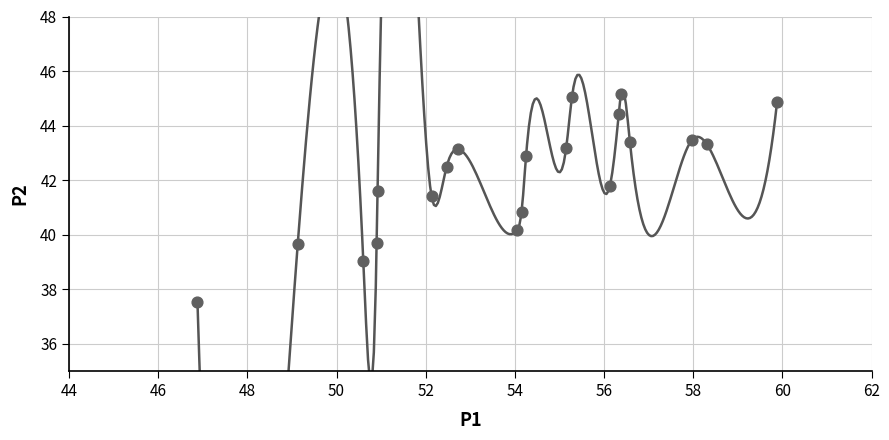

What Y value in the scatter plot is closest to 41?

40.8